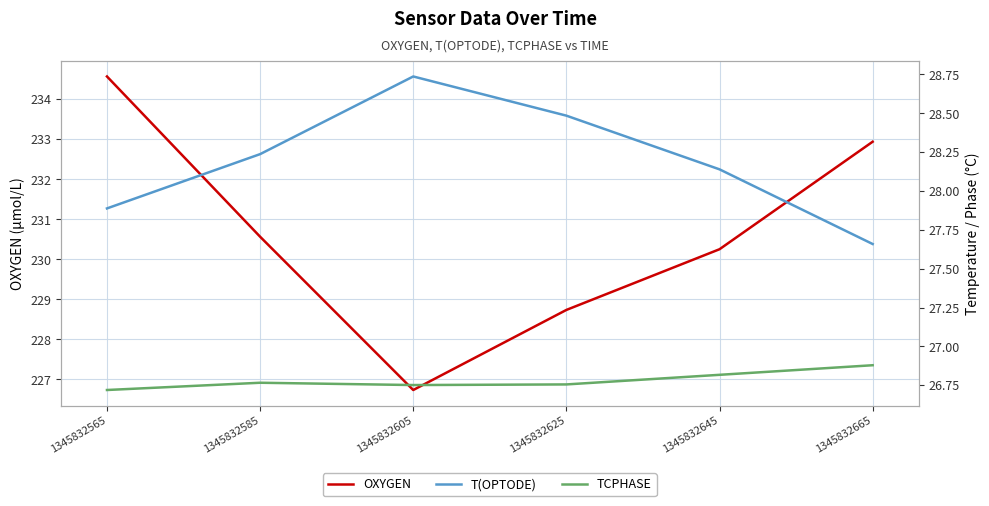

Is it true that T(OPTODE) equals 28.2 at 1345832585?

True